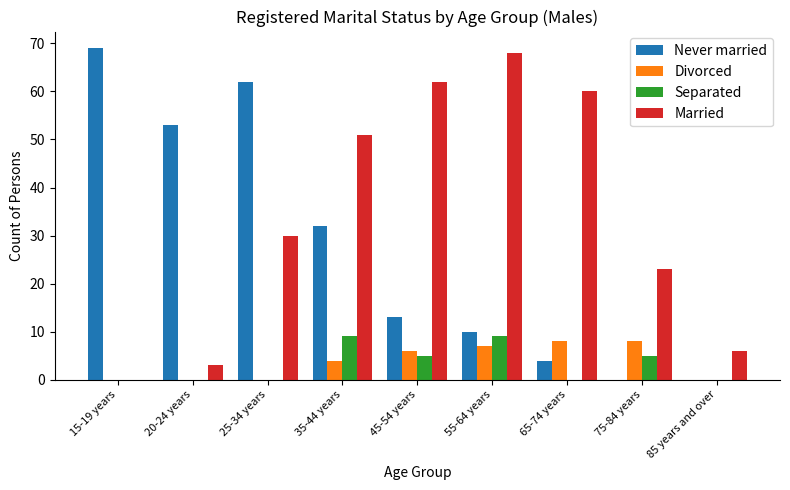

Reading left to right, extract all data points from this chart.

Never married: 15-19 years=69	20-24 years=53	25-34 years=62	35-44 years=32	45-54 years=13	55-64 years=10	65-74 years=4	75-84 years=0	85 years and over=0
Divorced: 15-19 years=0	20-24 years=0	25-34 years=0	35-44 years=4	45-54 years=6	55-64 years=7	65-74 years=8	75-84 years=8	85 years and over=0
Separated: 15-19 years=0	20-24 years=0	25-34 years=0	35-44 years=9	45-54 years=5	55-64 years=9	65-74 years=0	75-84 years=5	85 years and over=0
Married: 15-19 years=0	20-24 years=3	25-34 years=30	35-44 years=51	45-54 years=62	55-64 years=68	65-74 years=60	75-84 years=23	85 years and over=6